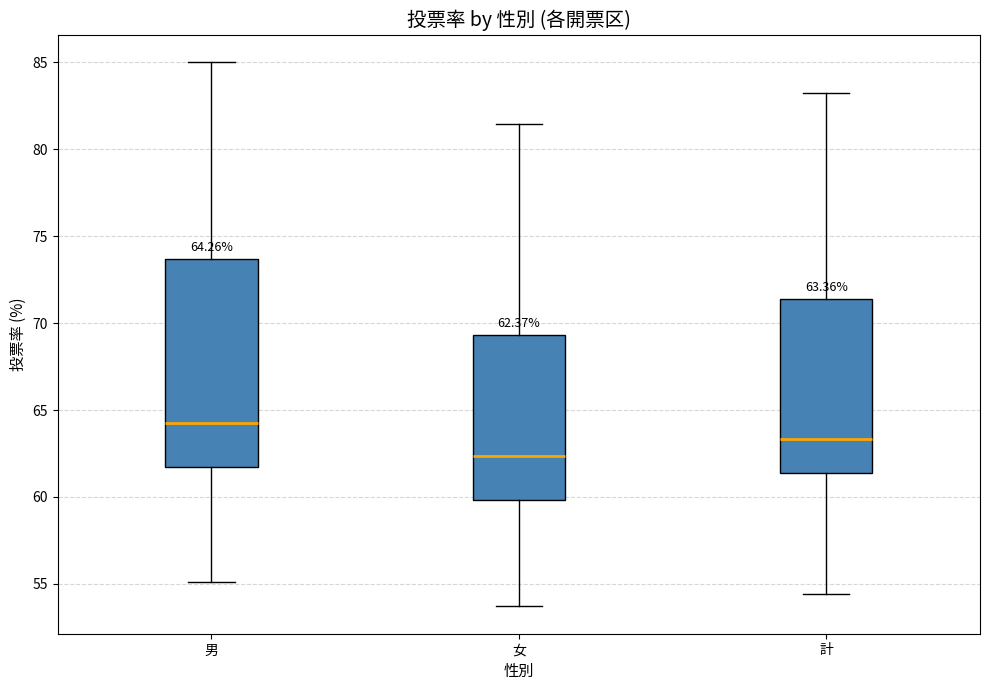

Which box is the tallest, from its lower edge to its upper edge?

男